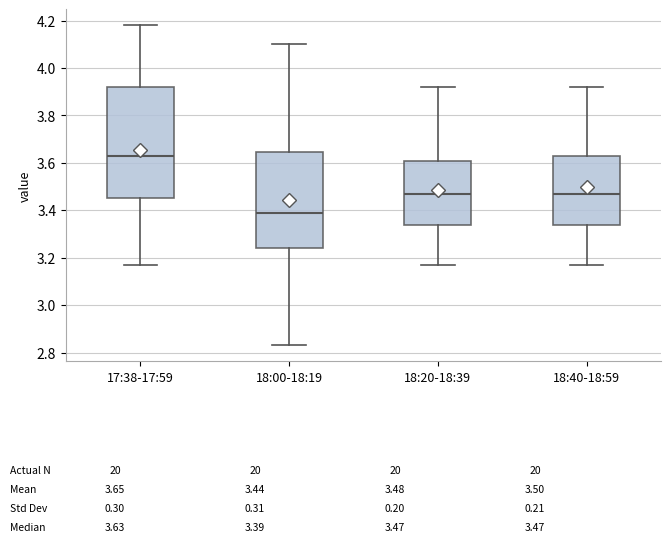

Which box has the lowest median line?

18:00-18:19